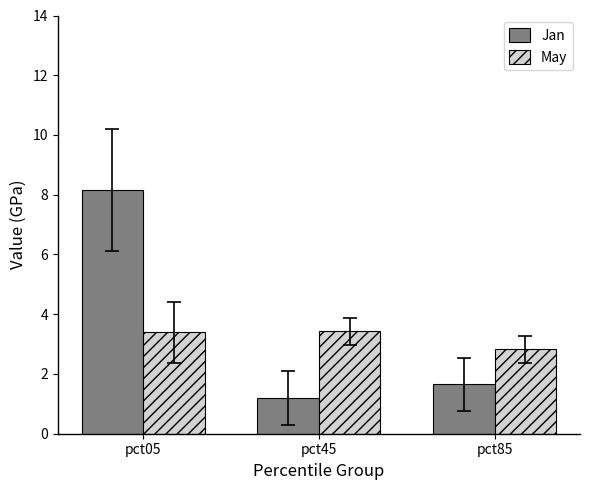

List the labels in order of Jan value, largest first.

pct05, pct85, pct45